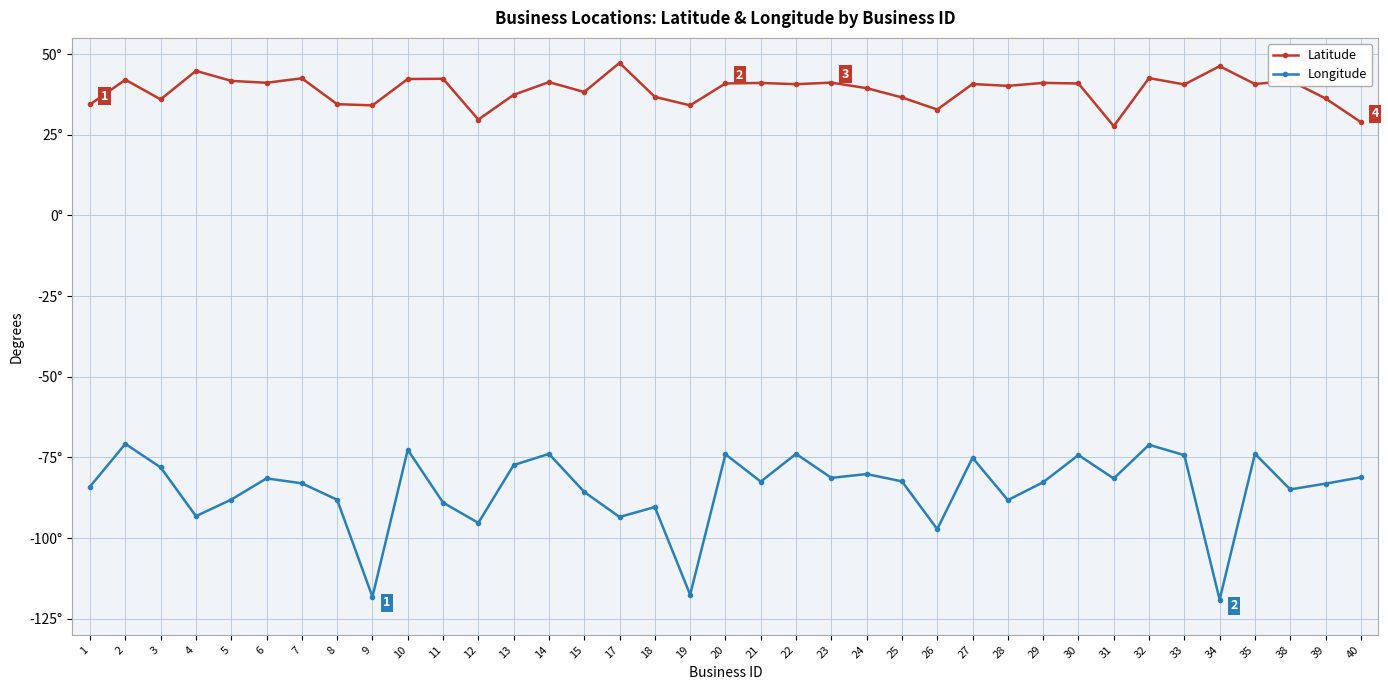

At which label does Longitude first exceed -82?

2